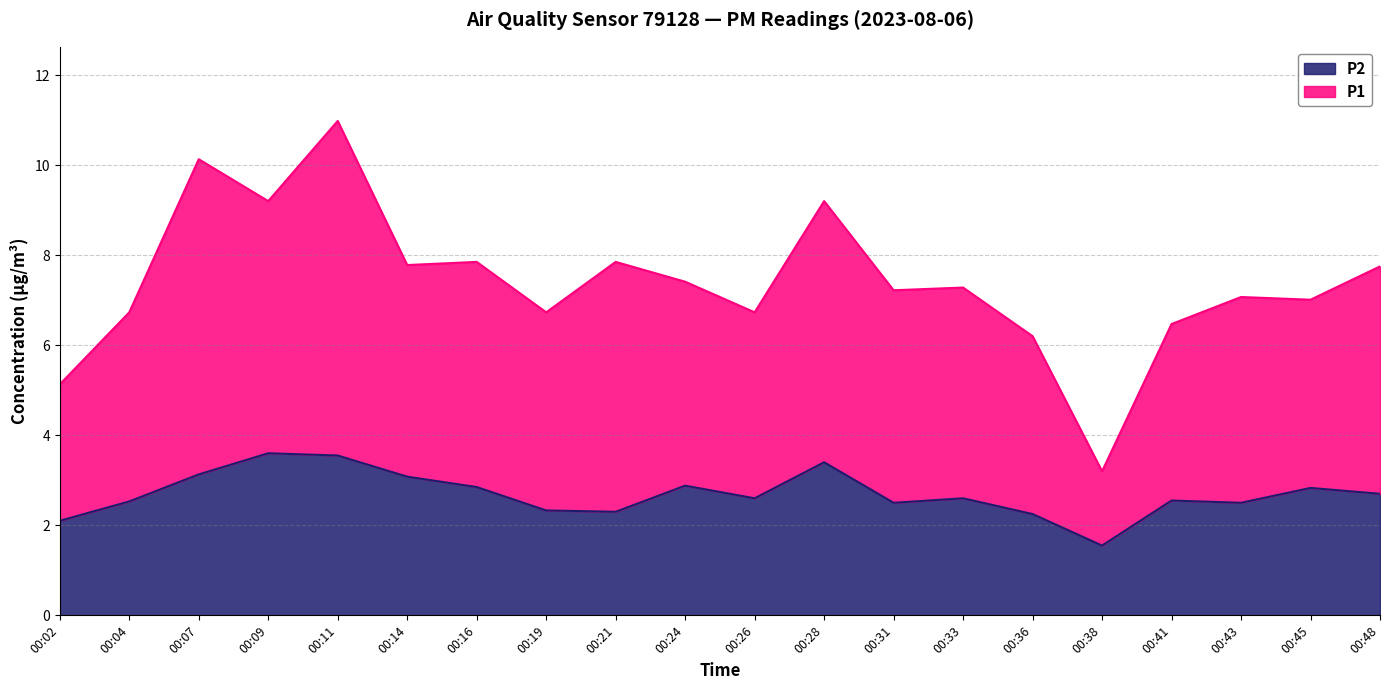

At which label does P2 reach its minimum?

00:38